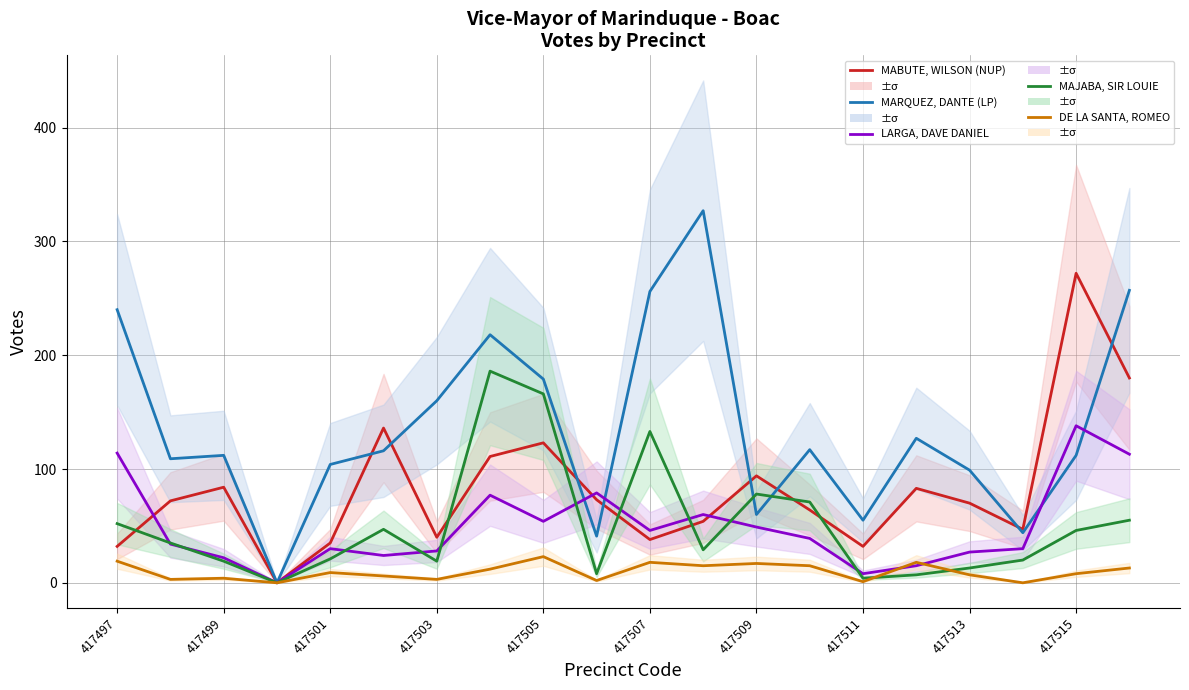

What position from the left is 417507?

6